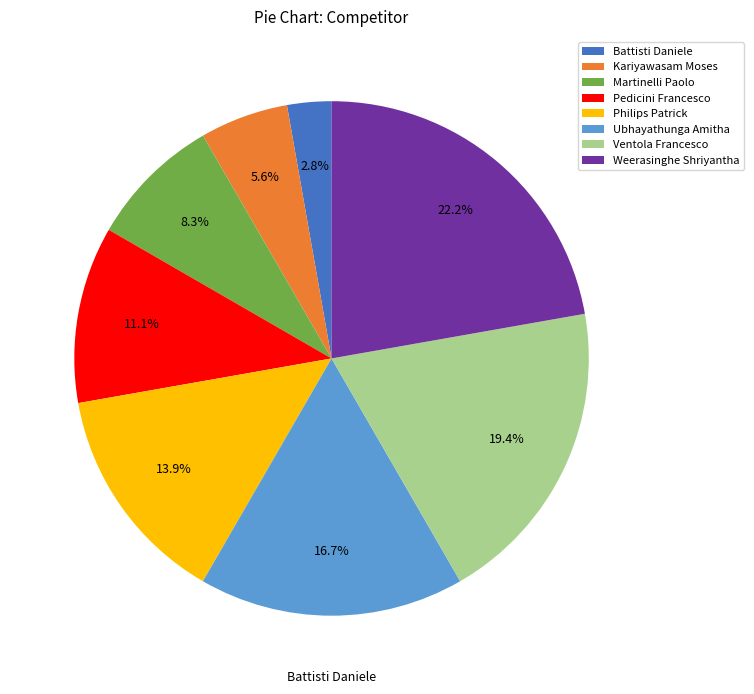

Combined, what portion of the pie is Kariyawasam Moses and Ventola Francesco?

25.0%